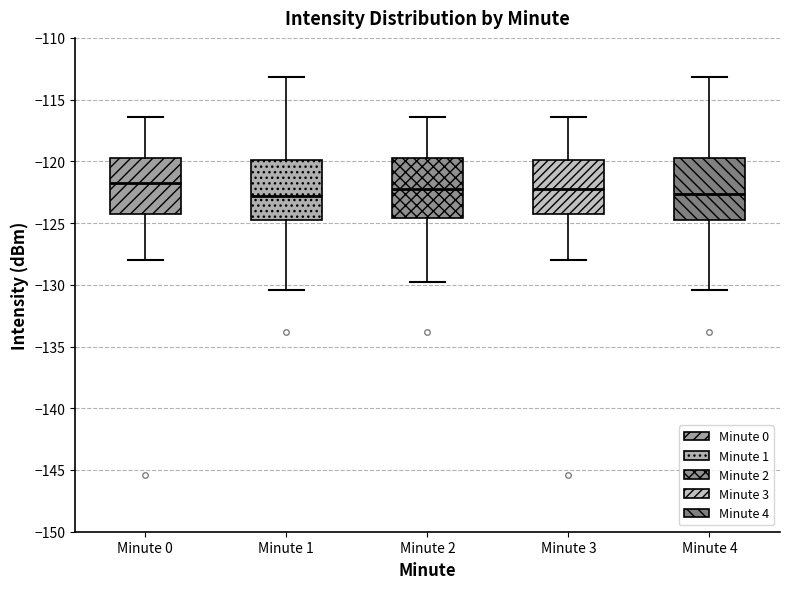

Reading left to right, transcribe this box plot: for each box, give where its median line is, the range the box spans, and where its two whiskers end, as read against the y-axis. The values are not printed on the chart, so give them approximately, as read against the axis.

Minute 0: median -122.0, box -124.5 to -119.5, whiskers -128.0 to -116.5
Minute 1: median -123.0, box -124.5 to -120.0, whiskers -130.5 to -113.0
Minute 2: median -122.0, box -124.5 to -119.5, whiskers -130.0 to -116.5
Minute 3: median -122.0, box -124.5 to -120.0, whiskers -128.0 to -116.5
Minute 4: median -122.5, box -124.5 to -119.5, whiskers -130.5 to -113.0